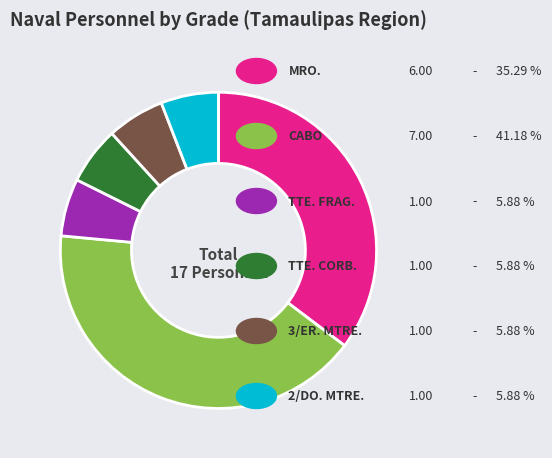

Is there a majority slice in this chart?

No